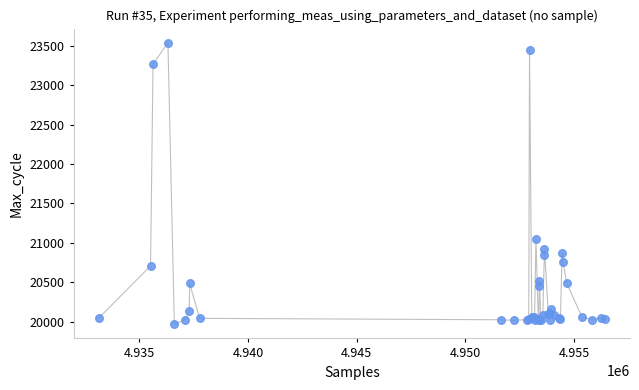

What Y value in the scatter plot is closest to 21753?

21053